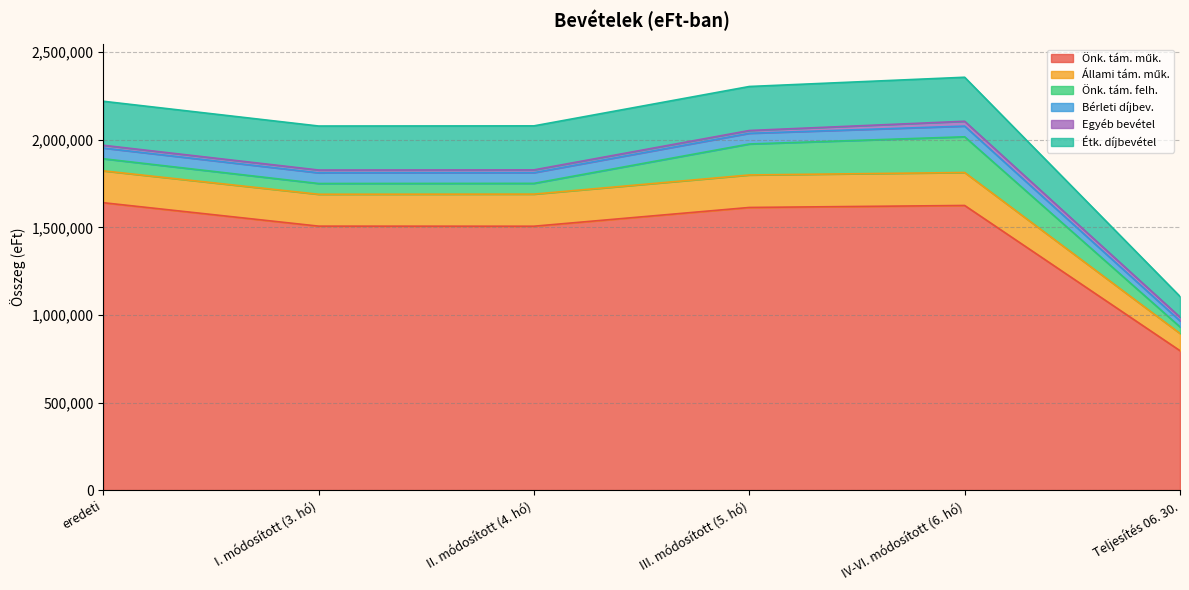

Rank the series by their maximum value, from lowest to highest.

Egyéb bevétel, Bérleti díjbev., Állami tám. műk., Önk. tám. felh., Étk. díjbevétel, Önk. tám. műk.